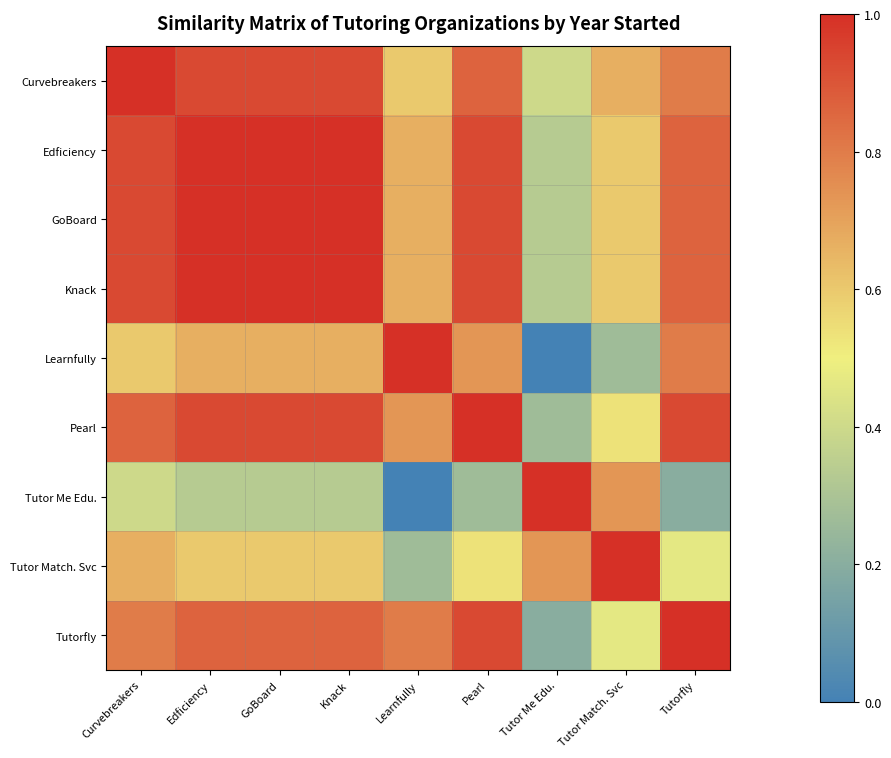

Reading left to right, extract all data points from this chart.

Curvebreakers: Curvebreakers=1.0	Edficiency=0.9	GoBoard=0.9	Knack=0.9	Learnfully=0.6	Pearl=0.9	Tutor Me Edu.=0.4	Tutor Match. Svc=0.7	Tutorfly=0.8
Edficiency: Curvebreakers=0.9	Edficiency=1.0	GoBoard=1.0	Knack=1.0	Learnfully=0.7	Pearl=0.9	Tutor Me Edu.=0.3	Tutor Match. Svc=0.6	Tutorfly=0.9
GoBoard: Curvebreakers=0.9	Edficiency=1.0	GoBoard=1.0	Knack=1.0	Learnfully=0.7	Pearl=0.9	Tutor Me Edu.=0.3	Tutor Match. Svc=0.6	Tutorfly=0.9
Knack: Curvebreakers=0.9	Edficiency=1.0	GoBoard=1.0	Knack=1.0	Learnfully=0.7	Pearl=0.9	Tutor Me Edu.=0.3	Tutor Match. Svc=0.6	Tutorfly=0.9
Learnfully: Curvebreakers=0.6	Edficiency=0.7	GoBoard=0.7	Knack=0.7	Learnfully=1.0	Pearl=0.7	Tutor Me Edu.=0.0	Tutor Match. Svc=0.3	Tutorfly=0.8
Pearl: Curvebreakers=0.9	Edficiency=0.9	GoBoard=0.9	Knack=0.9	Learnfully=0.7	Pearl=1.0	Tutor Me Edu.=0.3	Tutor Match. Svc=0.5	Tutorfly=0.9
Tutor Me Edu.: Curvebreakers=0.4	Edficiency=0.3	GoBoard=0.3	Knack=0.3	Learnfully=0.0	Pearl=0.3	Tutor Me Edu.=1.0	Tutor Match. Svc=0.7	Tutorfly=0.2
Tutor Match. Svc: Curvebreakers=0.7	Edficiency=0.6	GoBoard=0.6	Knack=0.6	Learnfully=0.3	Pearl=0.5	Tutor Me Edu.=0.7	Tutor Match. Svc=1.0	Tutorfly=0.5
Tutorfly: Curvebreakers=0.8	Edficiency=0.9	GoBoard=0.9	Knack=0.9	Learnfully=0.8	Pearl=0.9	Tutor Me Edu.=0.2	Tutor Match. Svc=0.5	Tutorfly=1.0